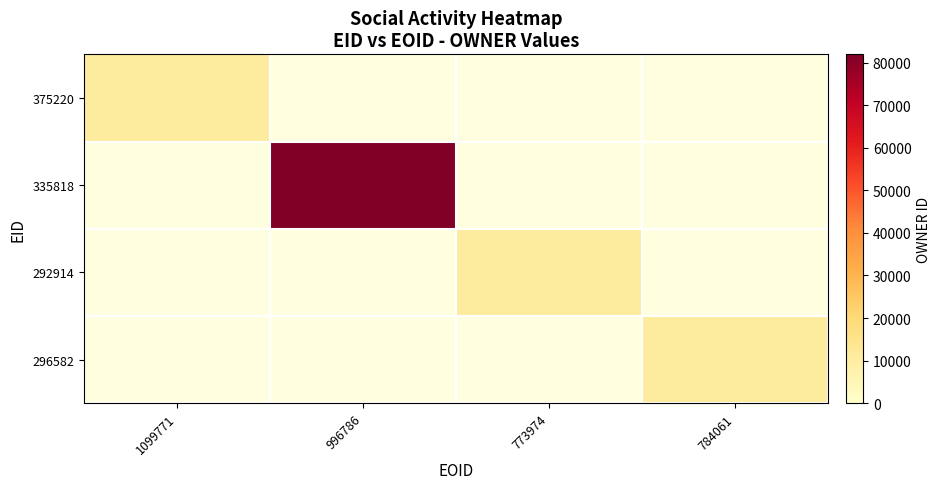

At how many categories does at least one series exceed 61520?

1